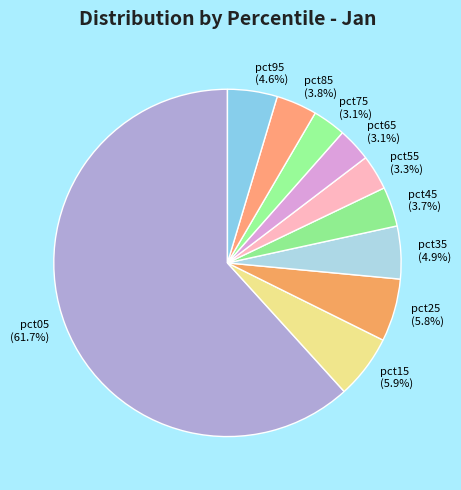

To the nearest percent, what is the average slice percentage?

10%